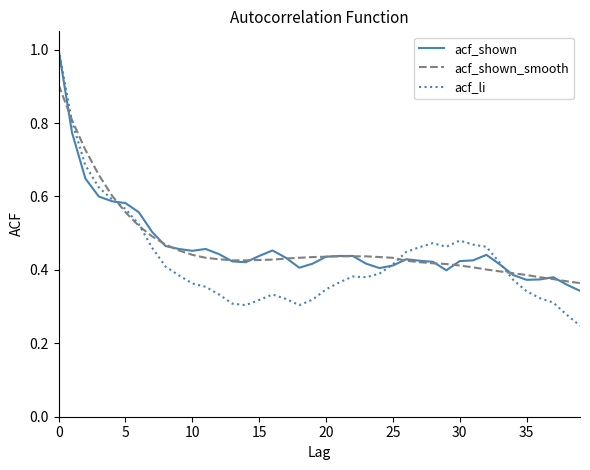

What is the maximum value for acf_li?

1.0